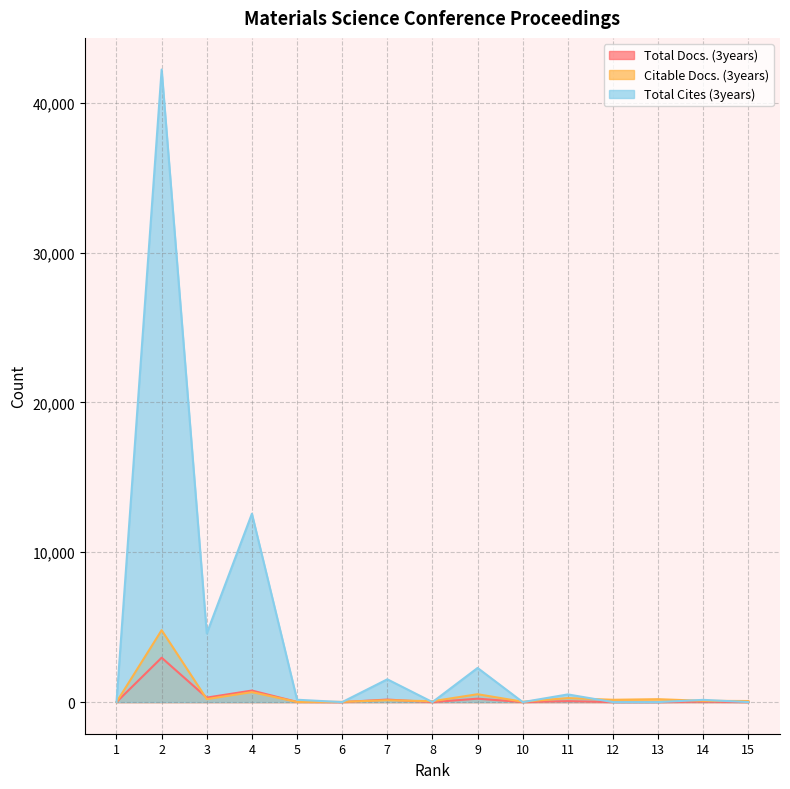

List the series in order of their peak value, lowest first.

Total Docs. (3years), Citable Docs. (3years), Total Cites (3years)